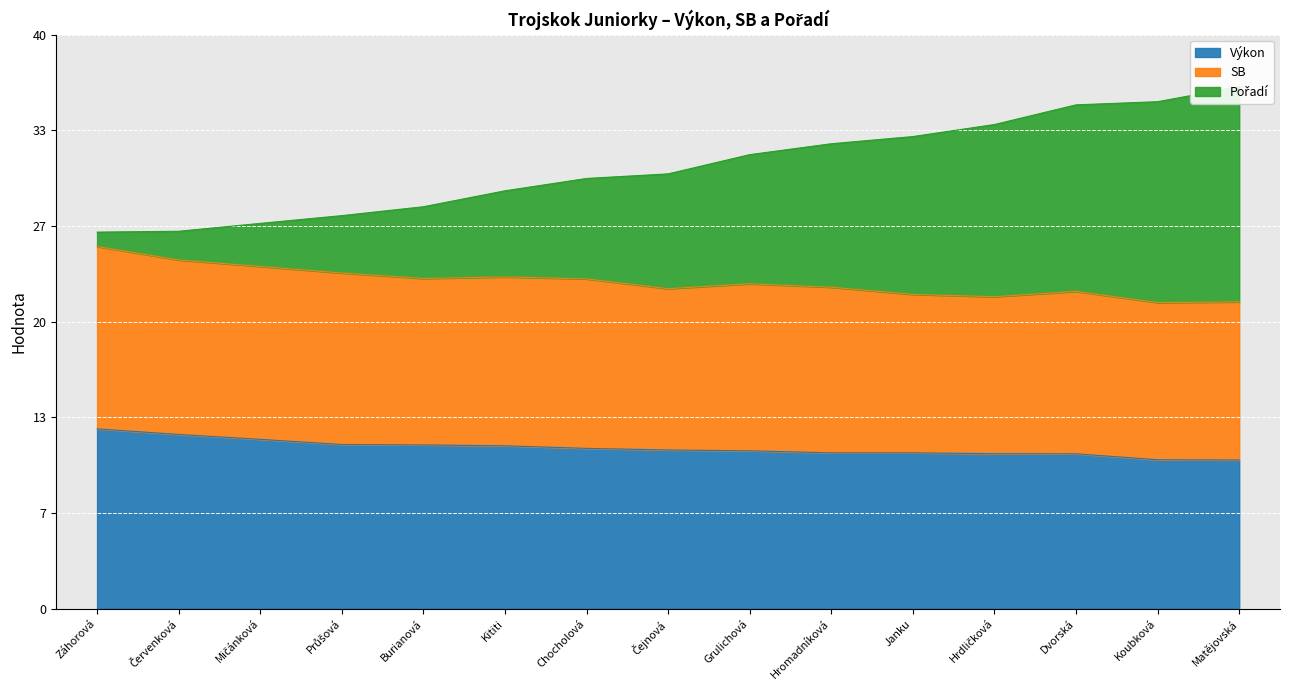

What is the difference between the maximum and minimum values in the Výkon series?

2.2